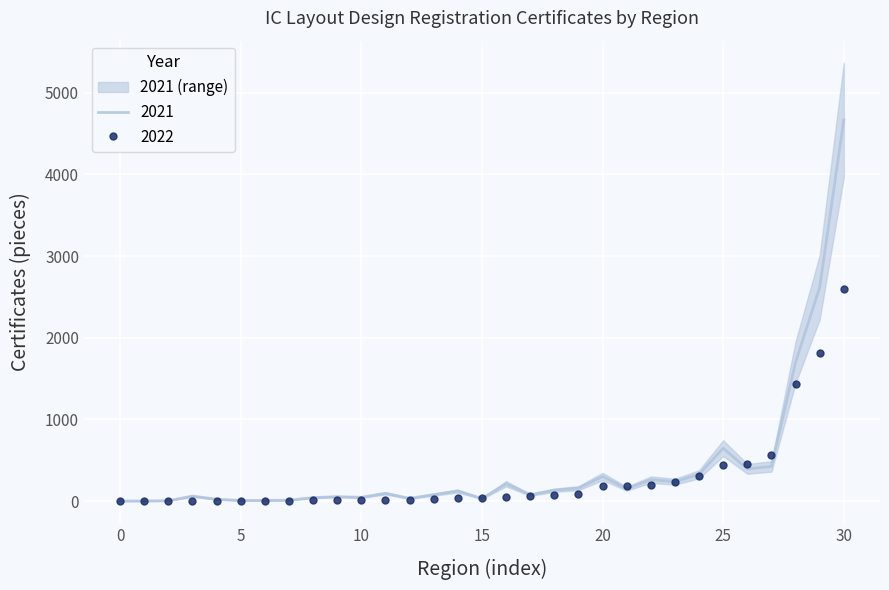

Does the chart display data point markers on the line(s)?

No